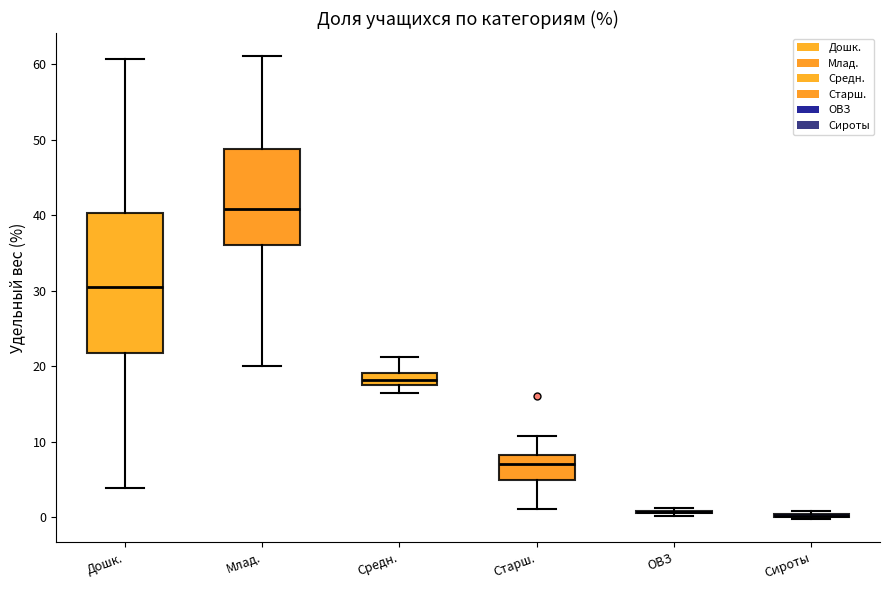

Reading left to right, transcribe this box plot: for each box, give where its median line is, the range the box spans, and where its two whiskers end, as read against the y-axis. The values are not printed on the chart, so give them approximately, as read against the axis.

Дошк.: median 30, box 22 to 40, whiskers 4 to 61
Млад.: median 41, box 36 to 49, whiskers 20 to 61
Средн.: median 18 (inside the box), box 18 to 19, whiskers 16 to 21
Старш.: median 7, box 5 to 8, whiskers 1 to 11
ОВЗ: box collapsed to a line at 1, whiskers 0 to 1
Сироты: box collapsed to a line at 0, whiskers 0 to 1